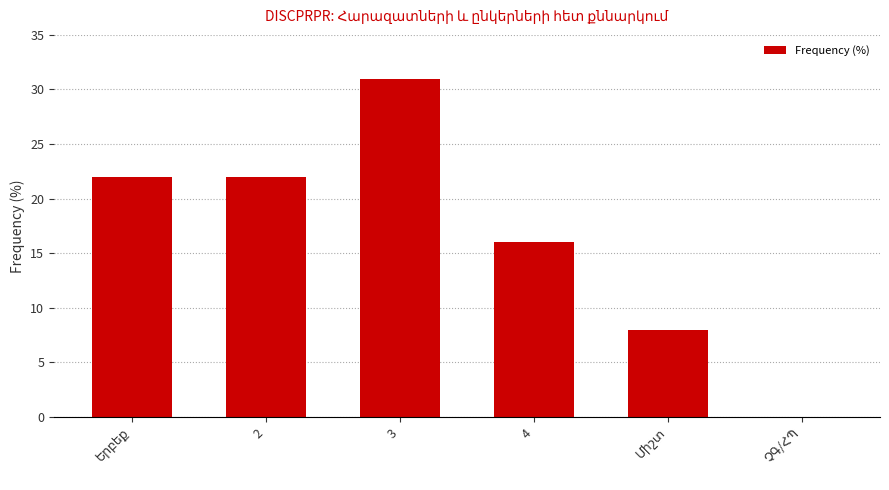

Reading left to right, extract all data points from this chart.

22	22	31	16	8	0